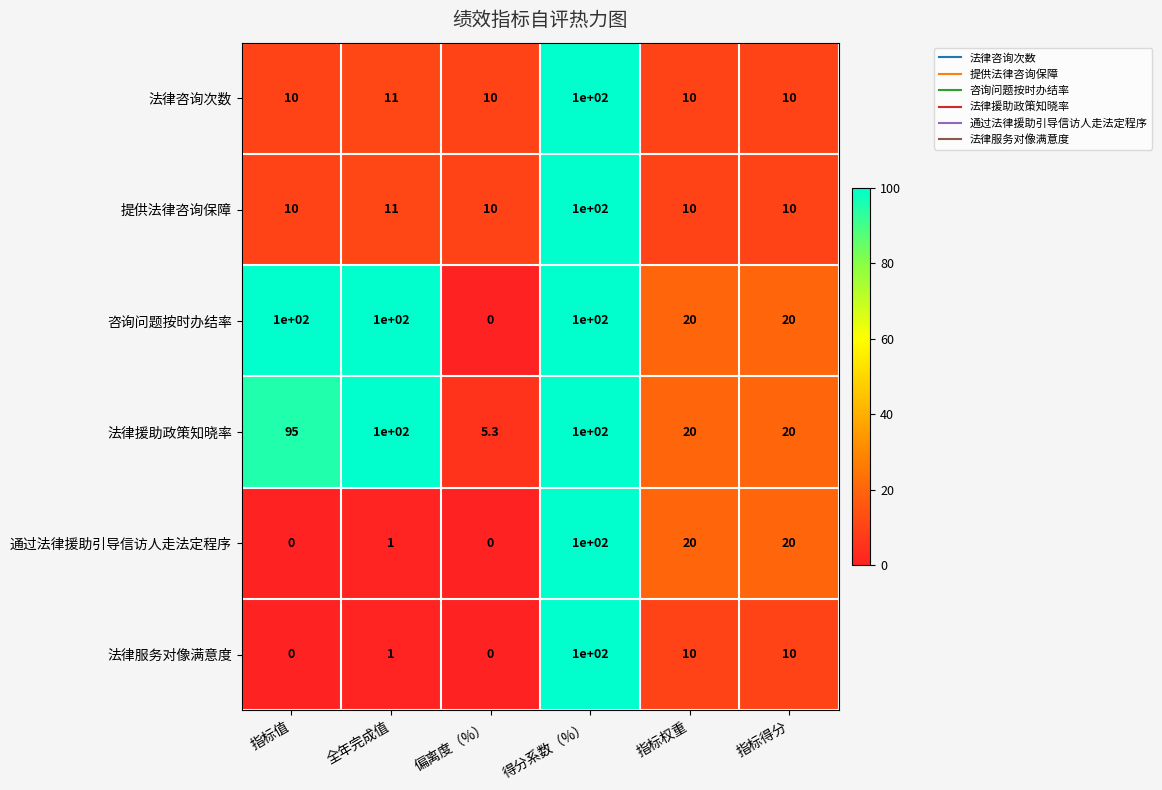

What is the greatest value displayed?

100.0